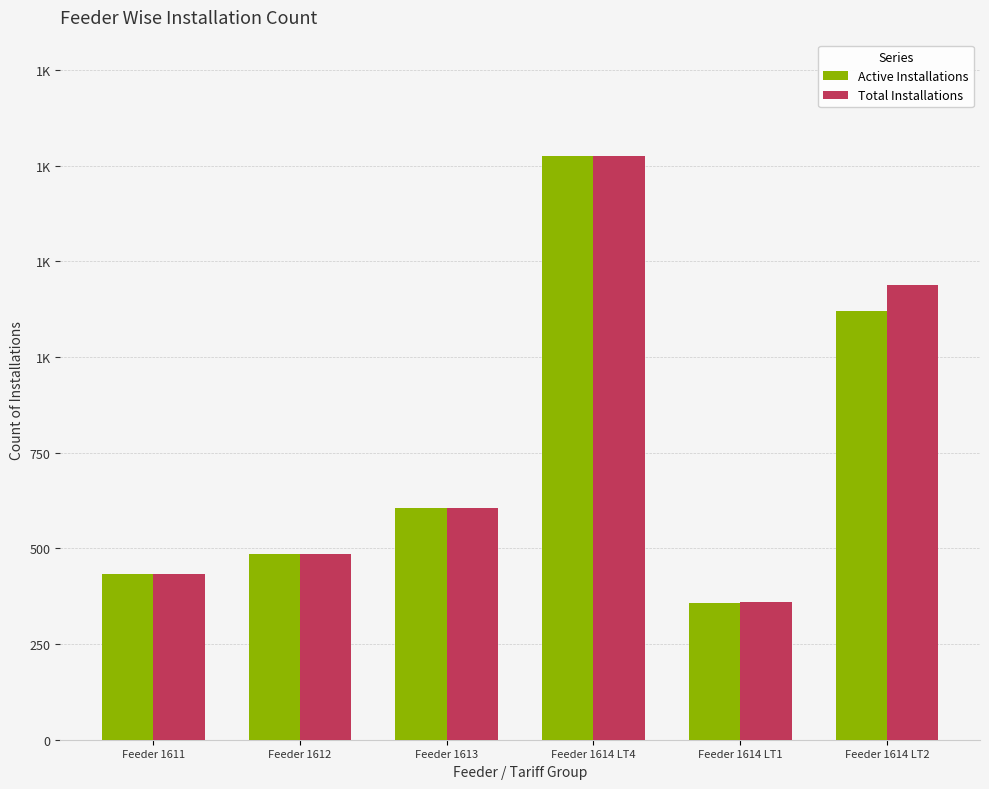

Reading left to right, transcribe all the data shown in this chart.

Active Installations: Feeder 1611=434	Feeder 1612=484	Feeder 1613=606	Feeder 1614 LT4=1524	Feeder 1614 LT1=358	Feeder 1614 LT2=1119
Total Installations: Feeder 1611=434	Feeder 1612=484	Feeder 1613=606	Feeder 1614 LT4=1524	Feeder 1614 LT1=361	Feeder 1614 LT2=1189